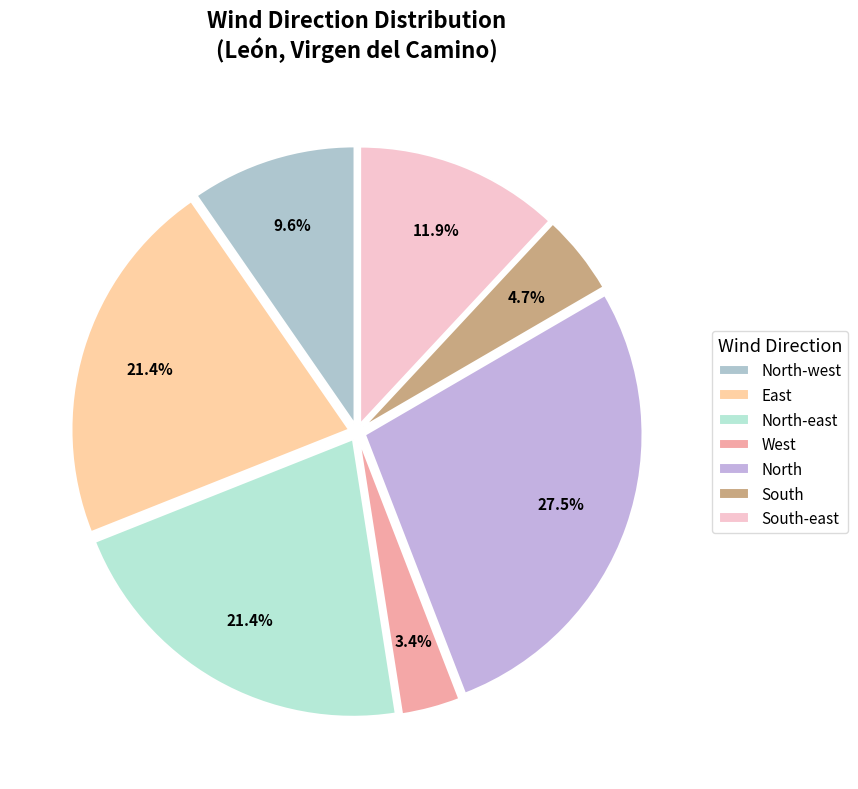

Count the number of slices in the pie.

7